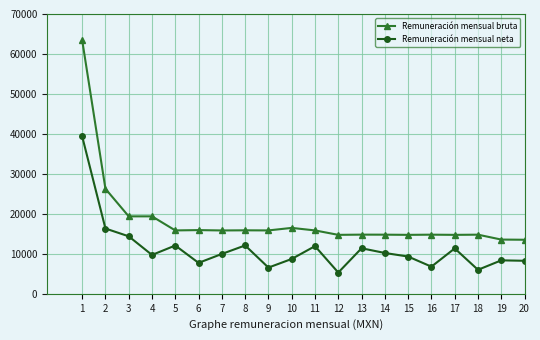

List the series in order of their peak value, lowest first.

Remuneración mensual neta, Remuneración mensual bruta